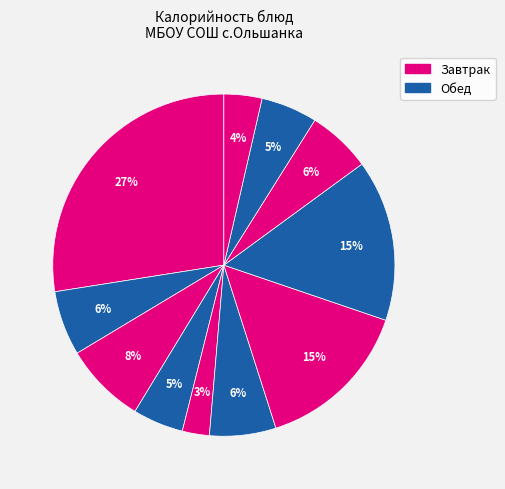

Count the number of slices in the pie.

11